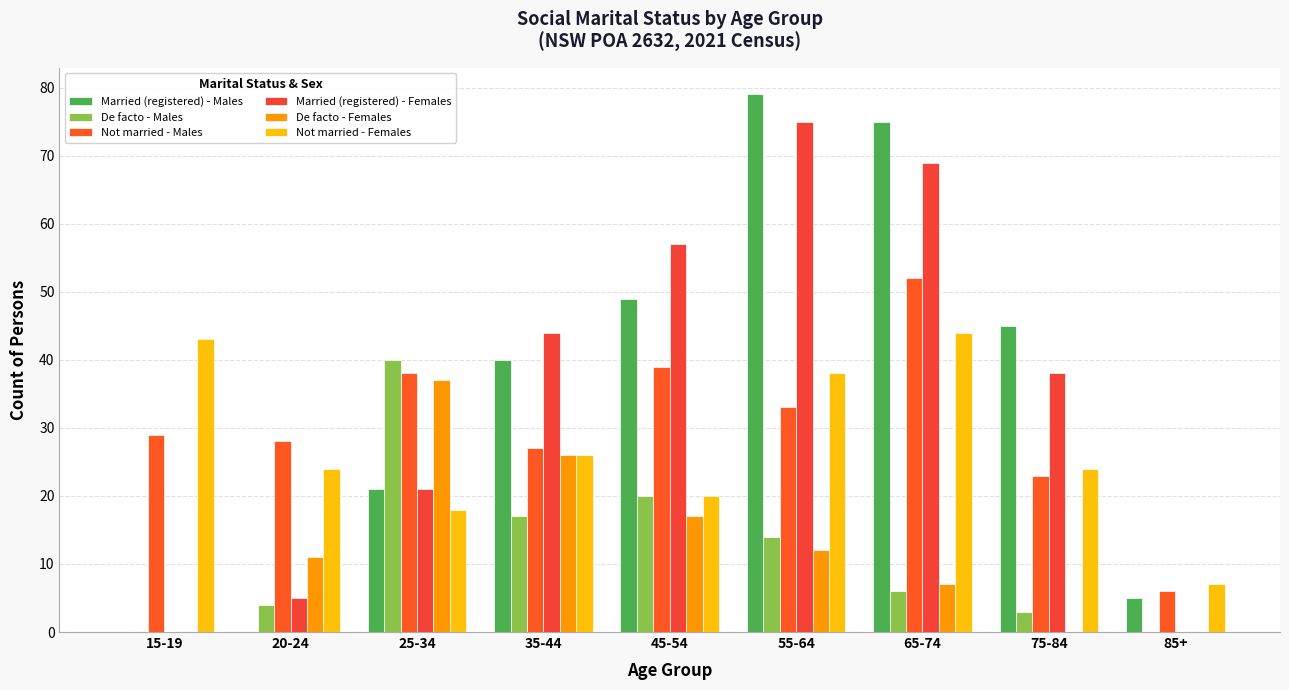

The Not married - Males series shows 27 at 35-44. True or false?

True